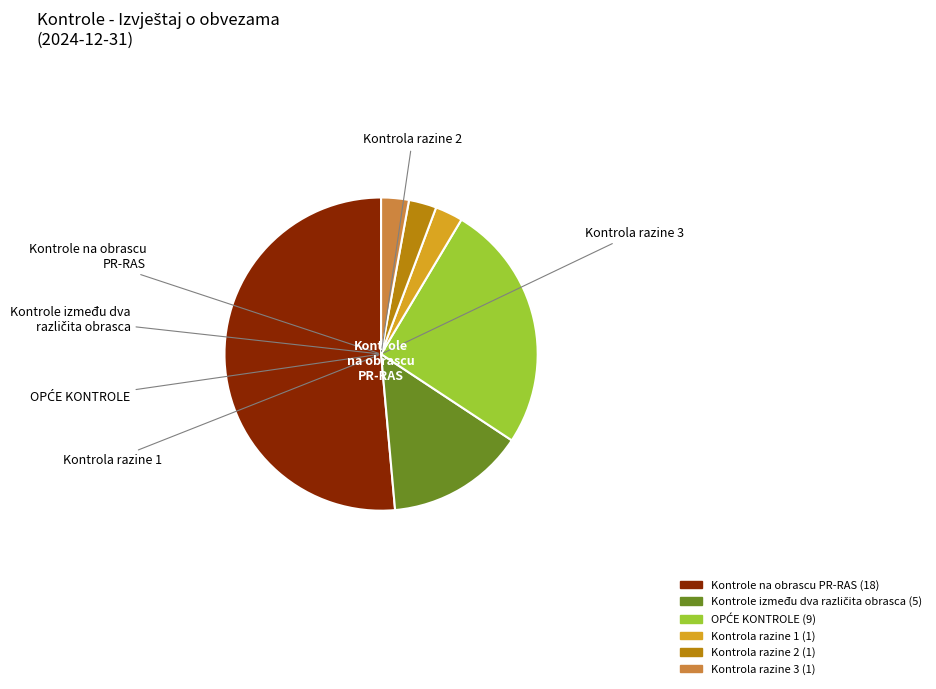

Does any single category account for the majority?

Yes